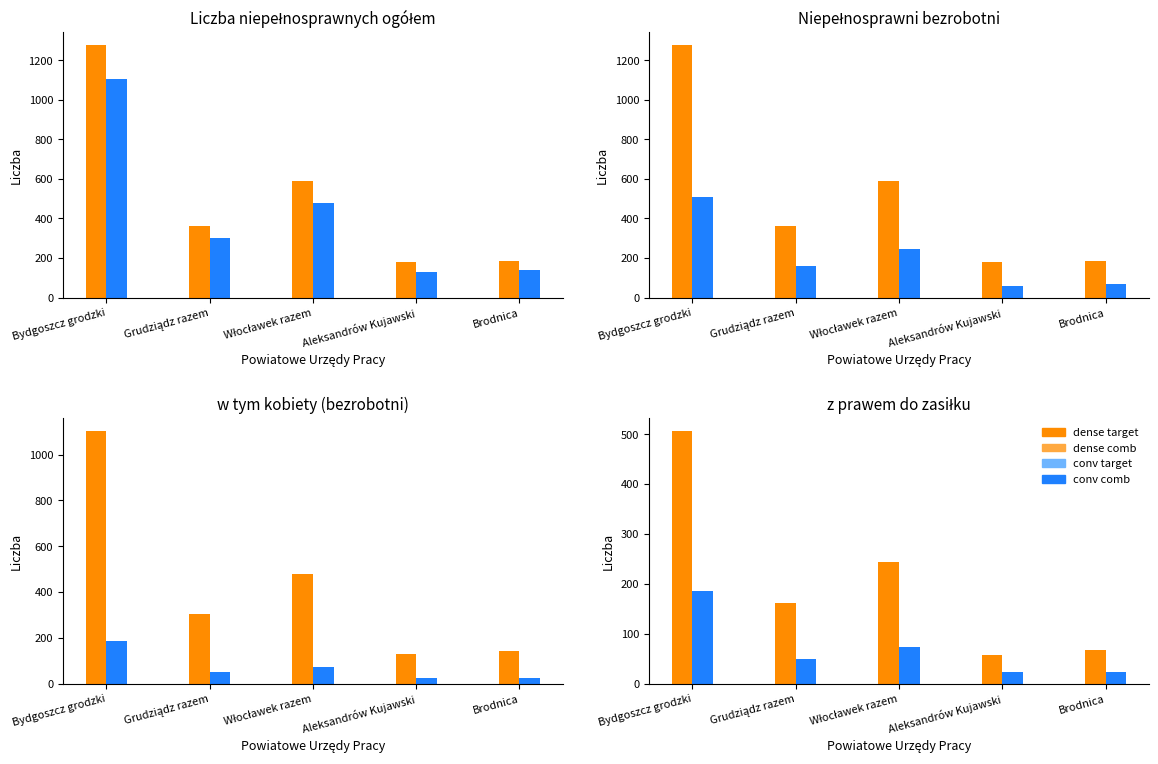

Is the value of Liczba niepełnosprawnych ogółem at Włocławek razem greater than the value of Niepełnosprawni bezrobotni at Włocławek razem?

Yes